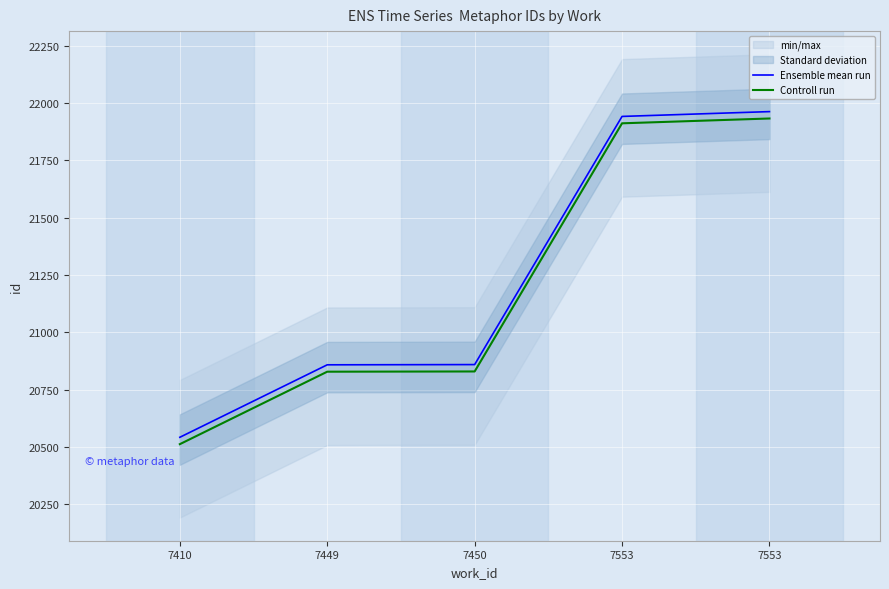

At how many categories does at least one series exceed 20608?

4